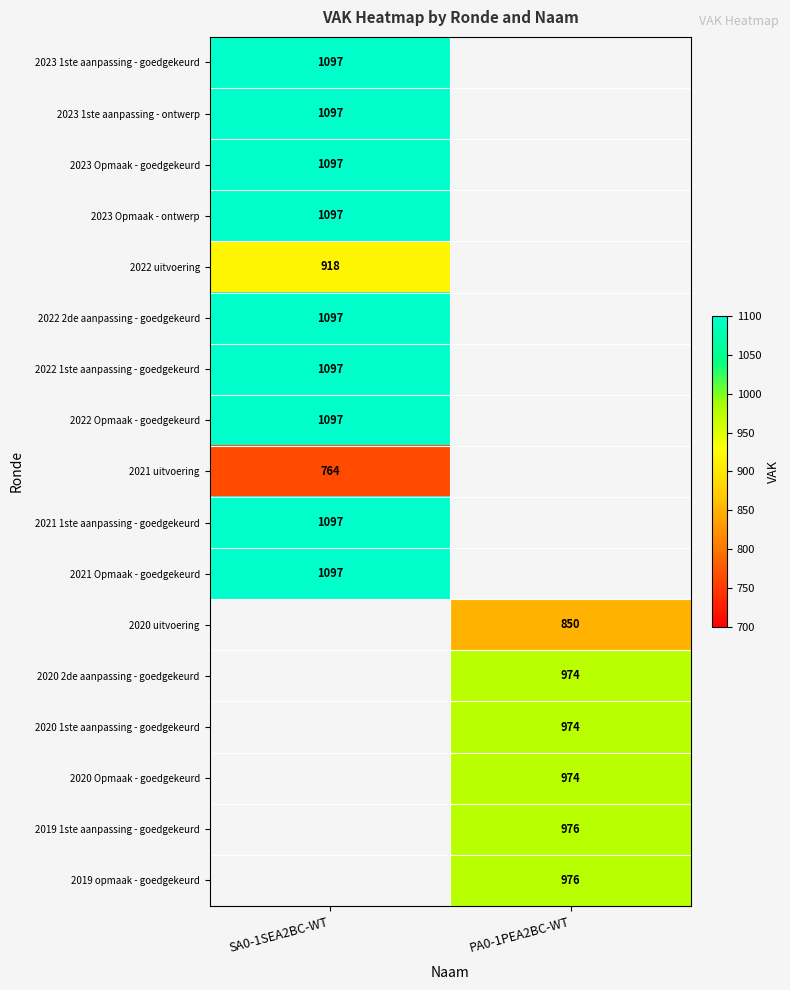

The value of 2021 1ste aanpassing - goedgekeurd at SA0-1SEA2BC-WT is 1616.3. True or false?

False